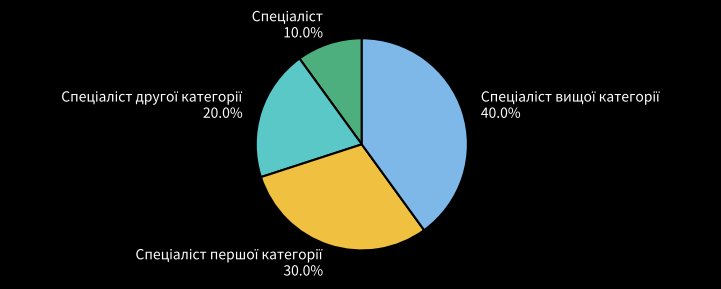

Is there a majority slice in this chart?

No